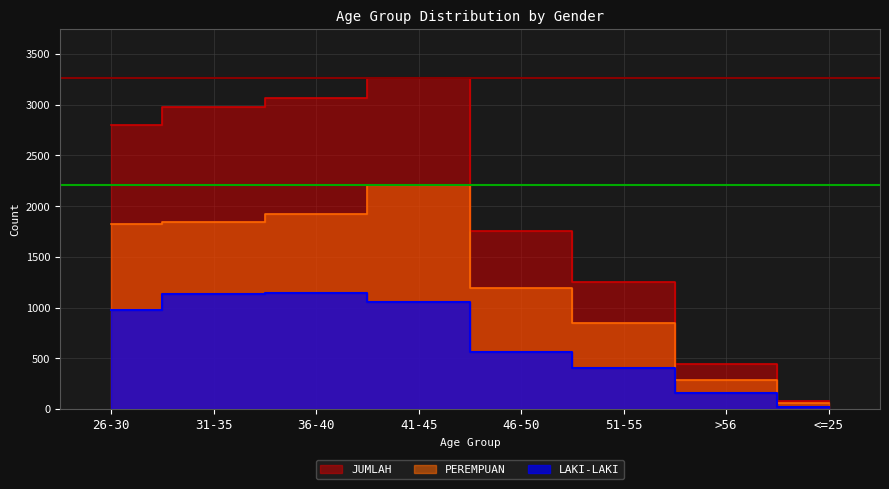

At which category does LAKI-LAKI reach its first local peak?

36-40